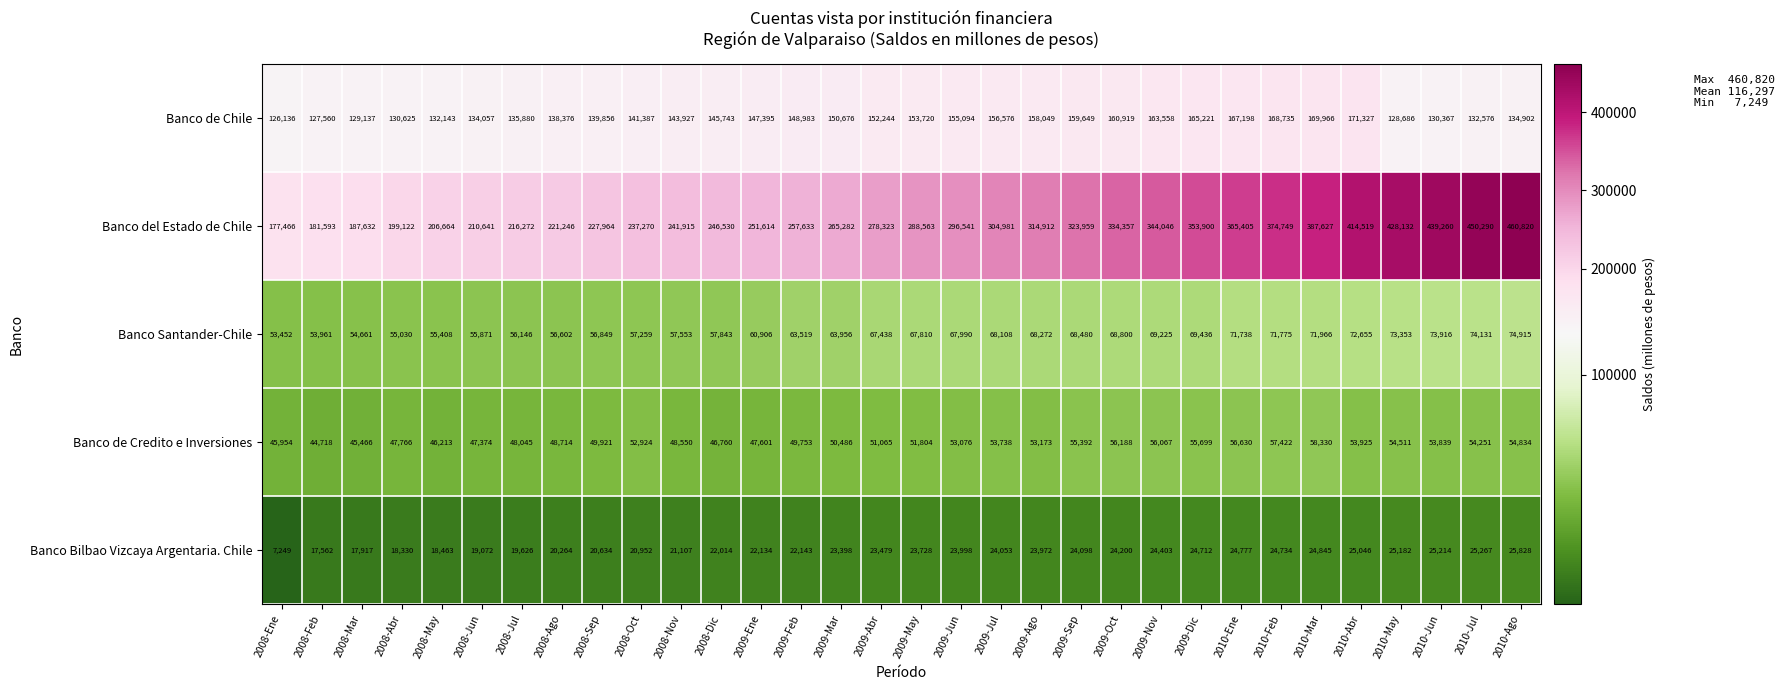

Count the number of categories in the chart.

32